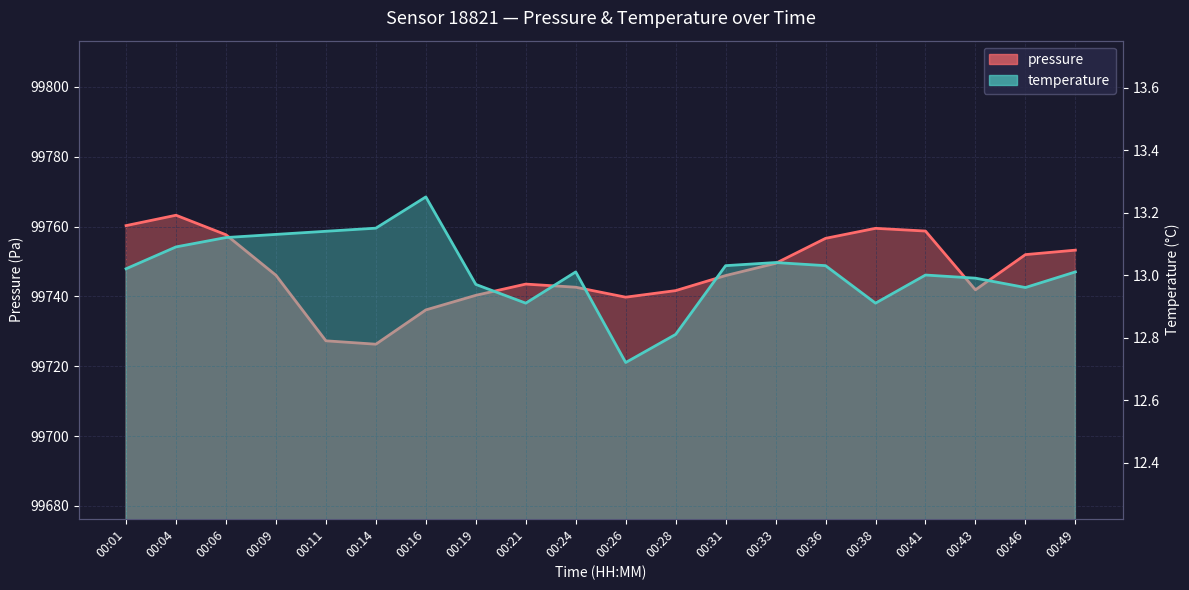

How many lines are shown in the chart?

2